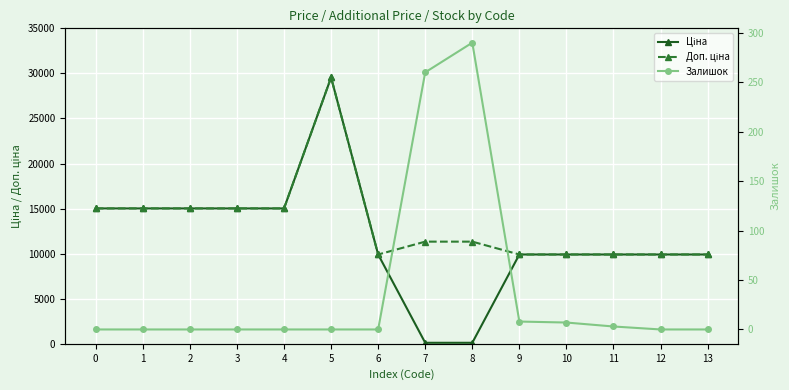

How many times do Ціна and Залишок cross each other?

2